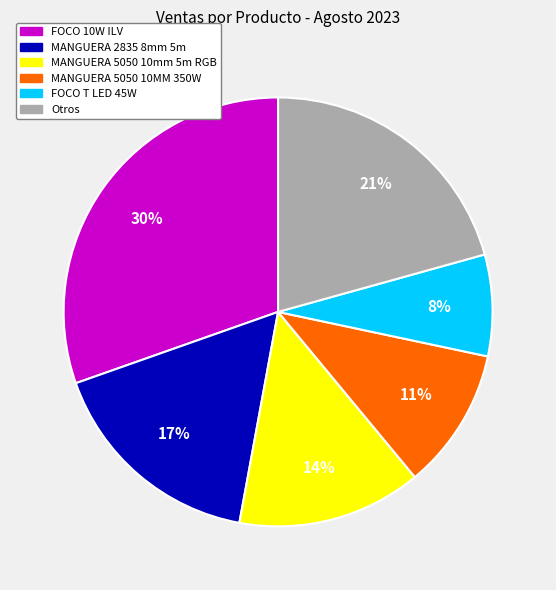

Is there a majority slice in this chart?

No